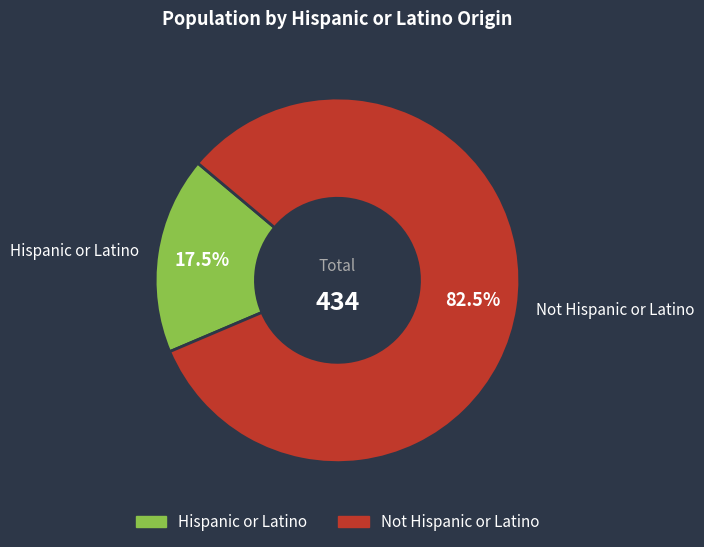

How many segments does this pie chart have?

2